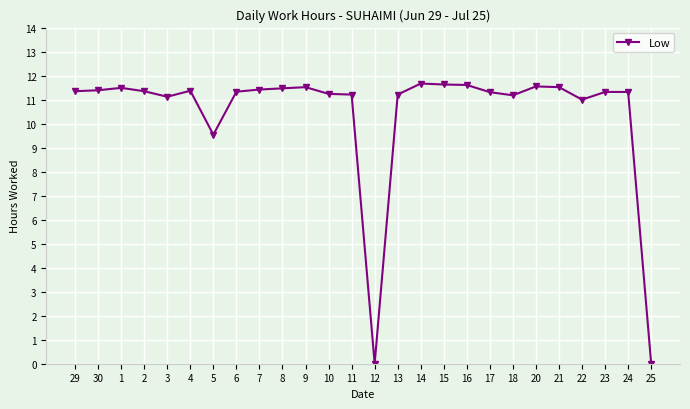

True or false: the data has more than 0 interior local peaks.

True